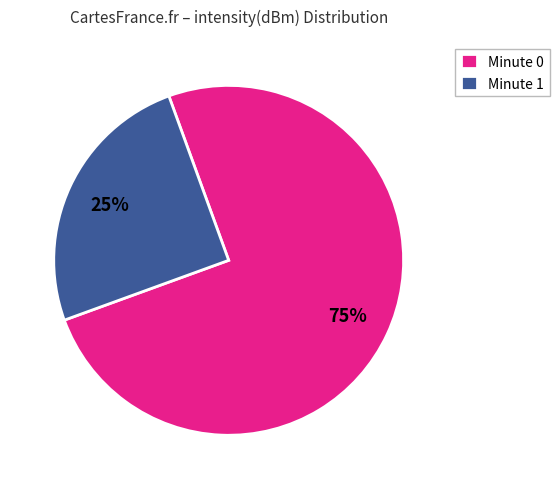

To the nearest percent, what percentage of the pie is Minute 1?

25%